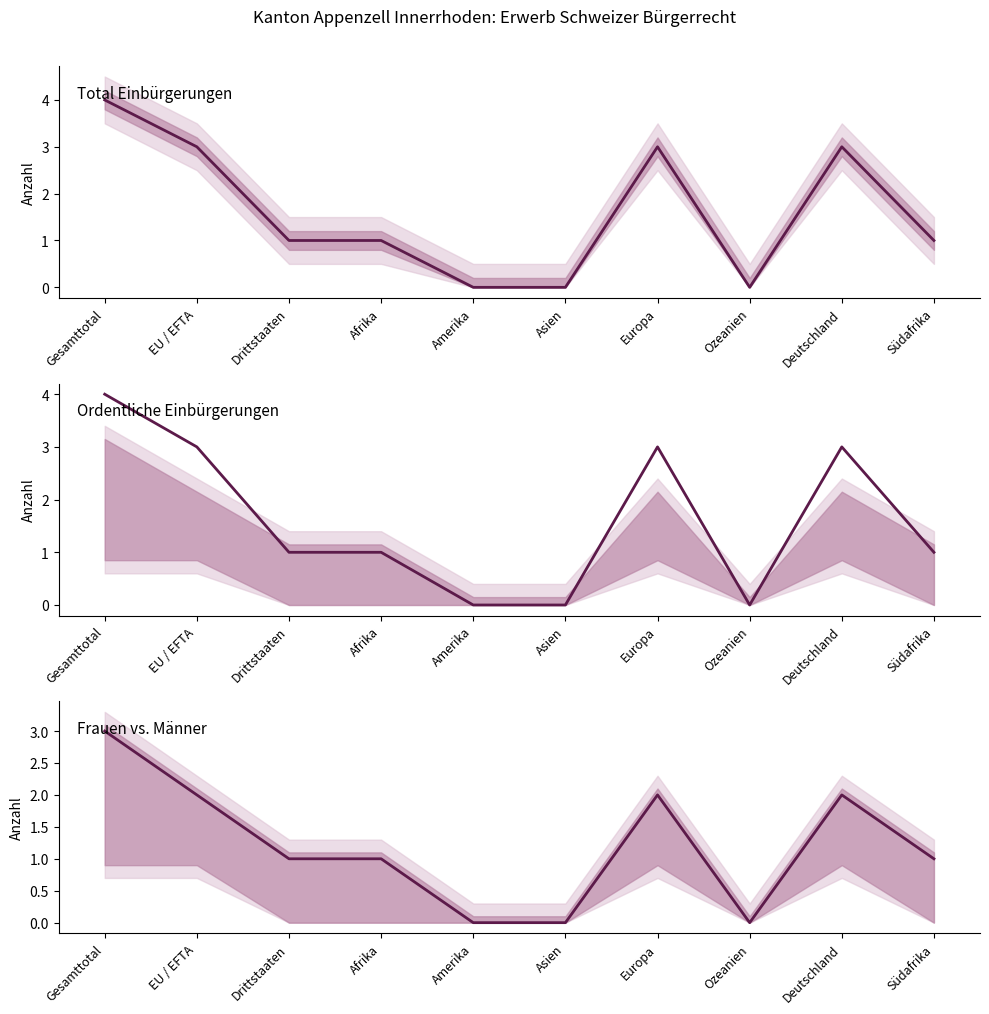

What is the sum of the Ordentliche Einbürgerungen values at Afrika and Deutschland?

4